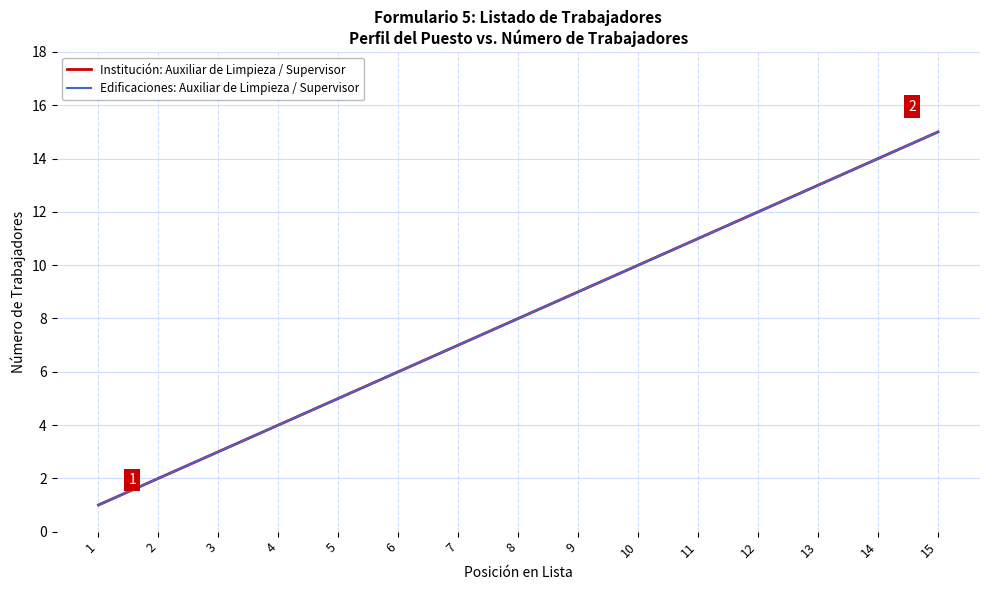

What is the difference between the second highest and minimum values in the Edificaciones: Auxiliar de Limpieza / Supervisor series?

13